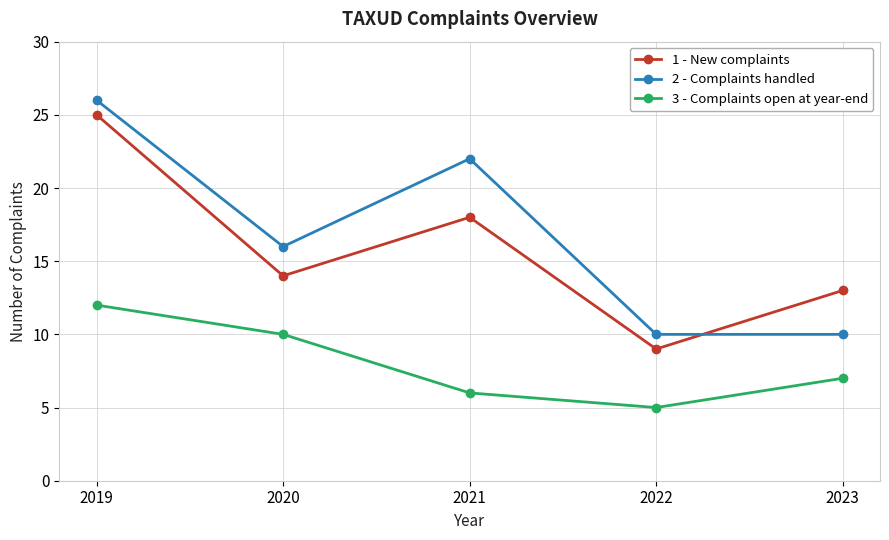

What is the difference between the 3 - Complaints open at year-end values at 2022 and 2023?

2